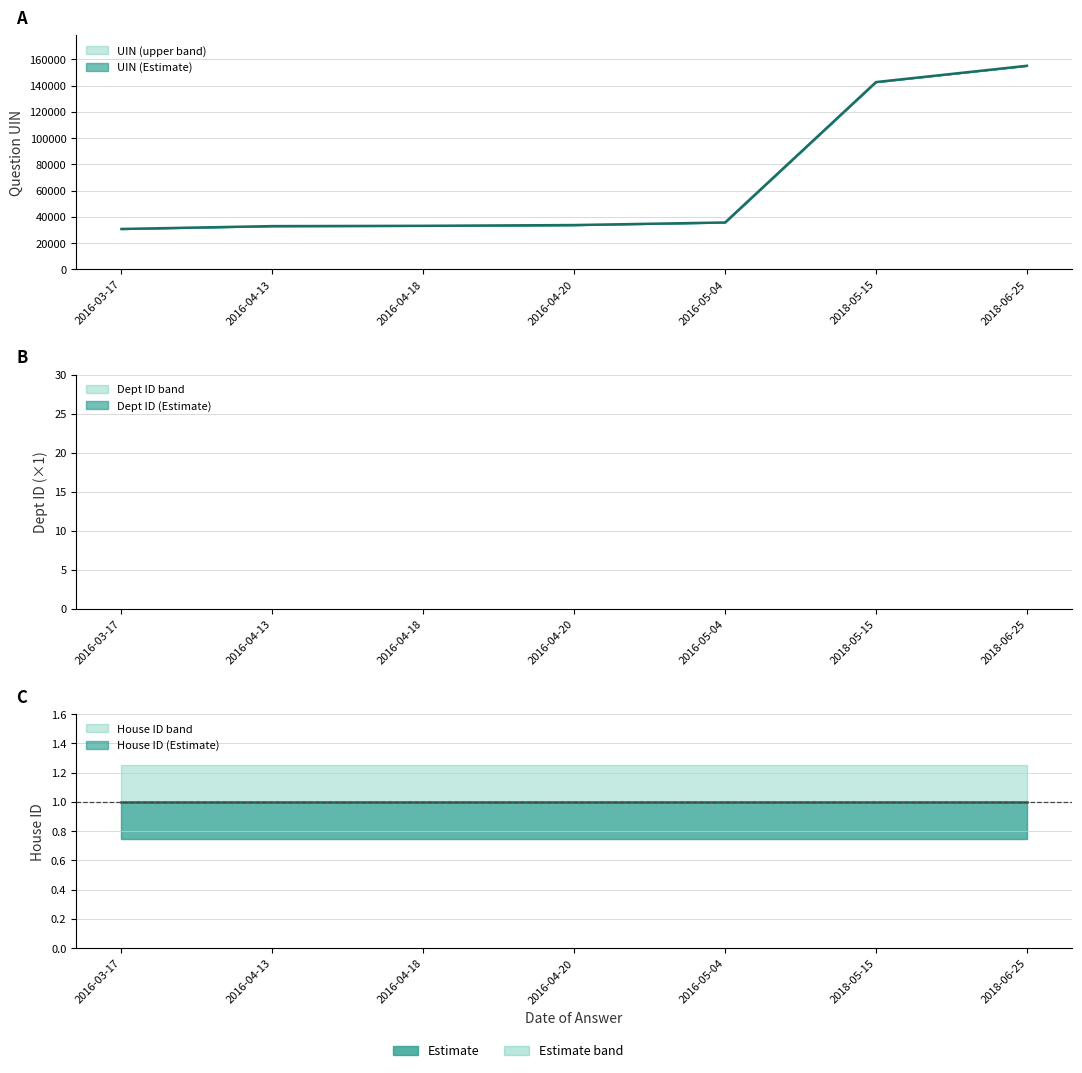

The House ID (x10000) series shows 1 at 2016-03-17. True or false?

True